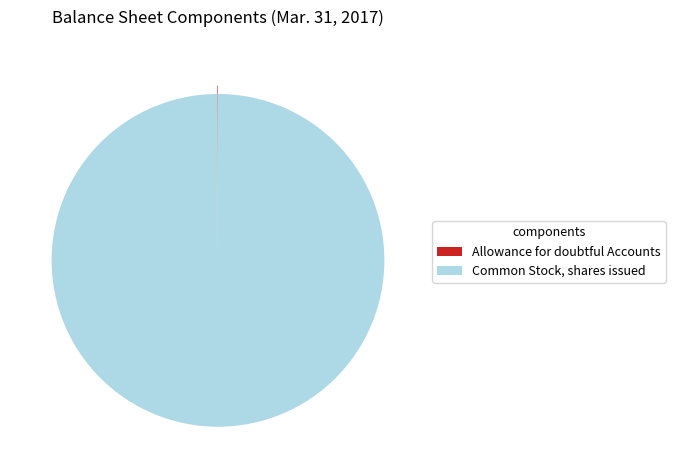

True or false: Common Stock, shares issued accounts for 92% of the total.

False